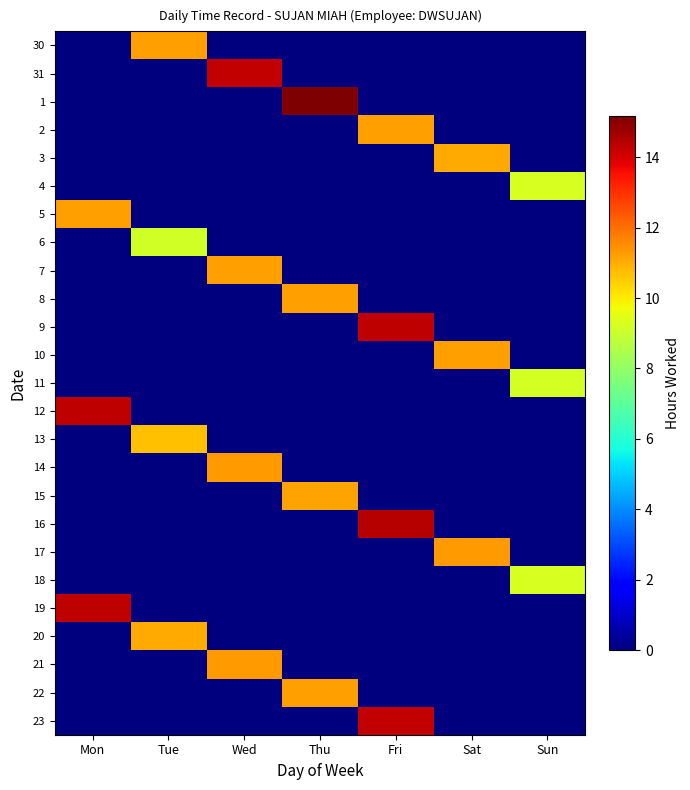

Rank the series at Fri from lowest to highest value.

30, 31, 1, 3, 4, 5, 6, 7, 8, 10, 11, 12, 13, 14, 15, 17, 18, 19, 20, 21, 22, 2, 23, 9, 16